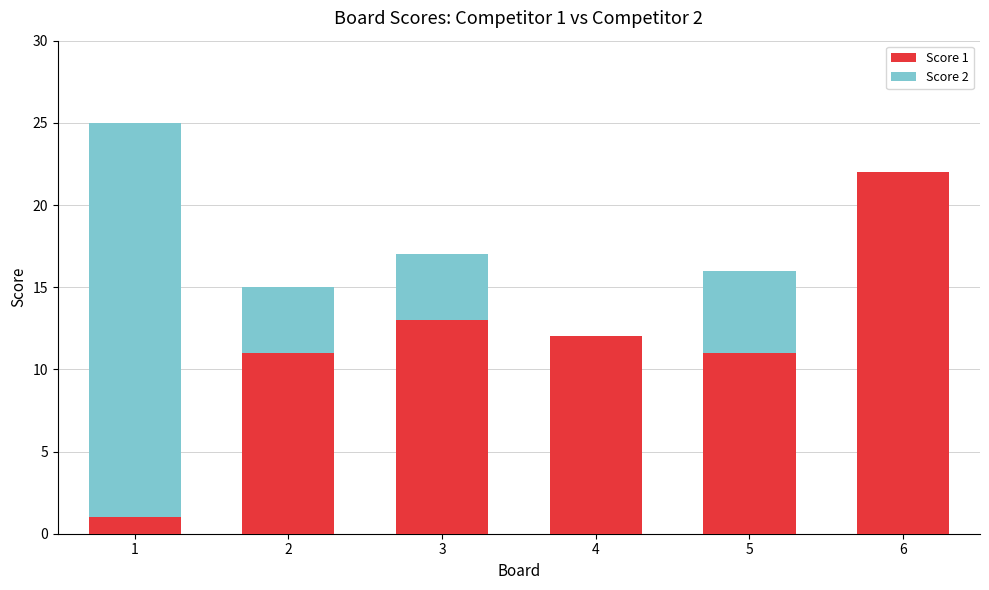

Is it true that Score 1 equals 21 at 4?

False